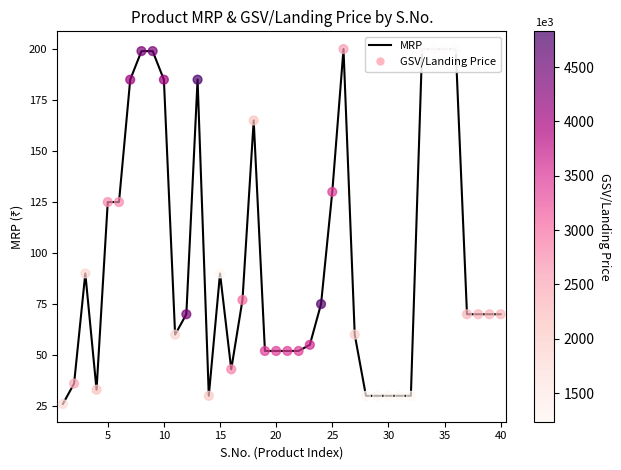

Which series has the largest total across all categories?

MRP